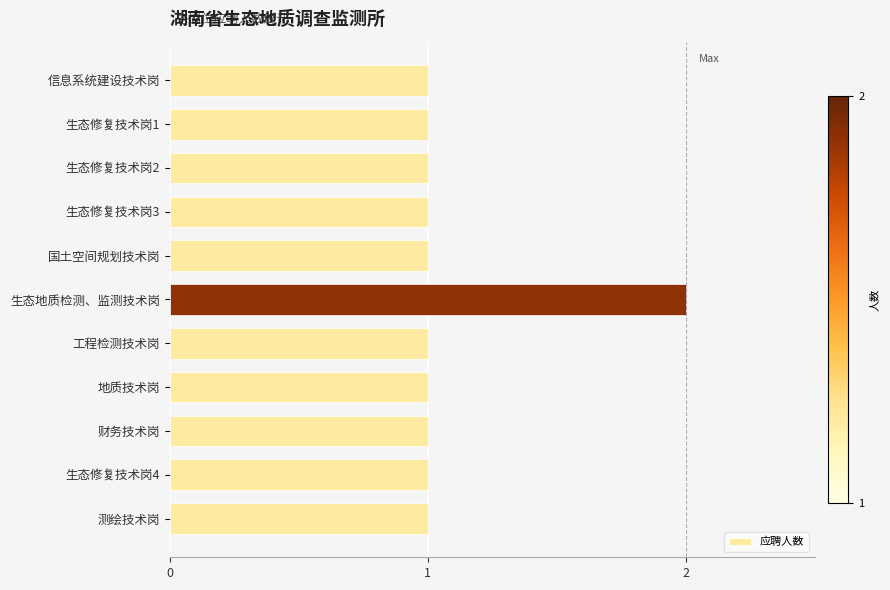

What position from the bottom is 生态修复技术岗3?

8